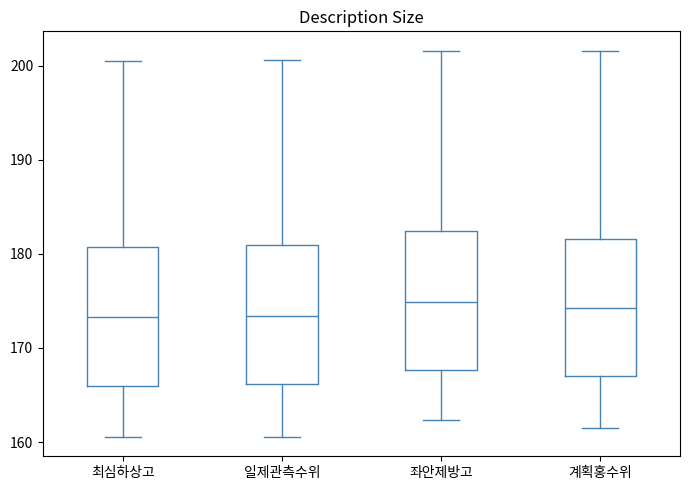

Where is the lower edge of the box for 일제관측수위 on the y-axis? The values are not printed on the chart, so give them approximately, as read against the axis.

166